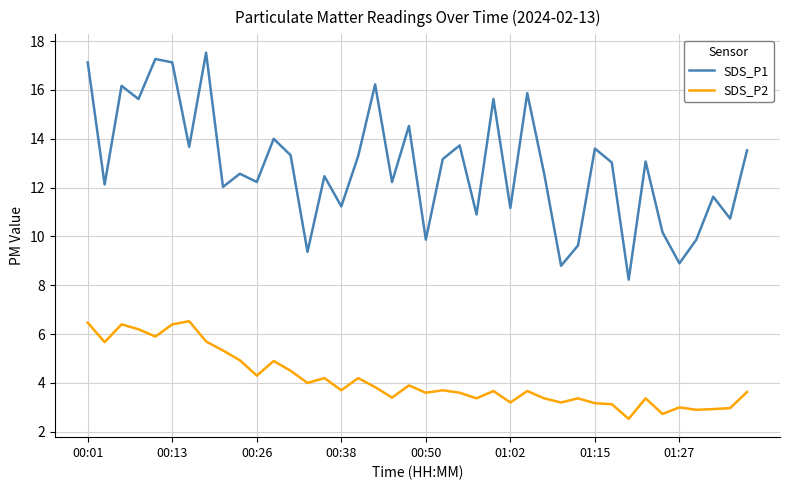

What is the average value of the SDS_P2 series?

4.1